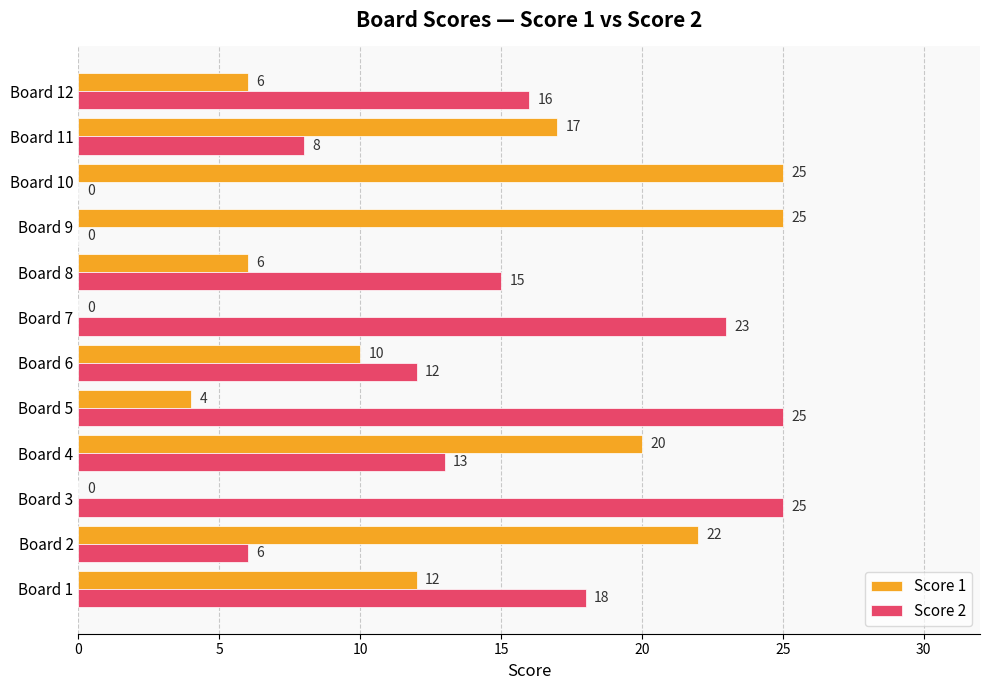

At which category is the sum across all series the highest?

Board 4